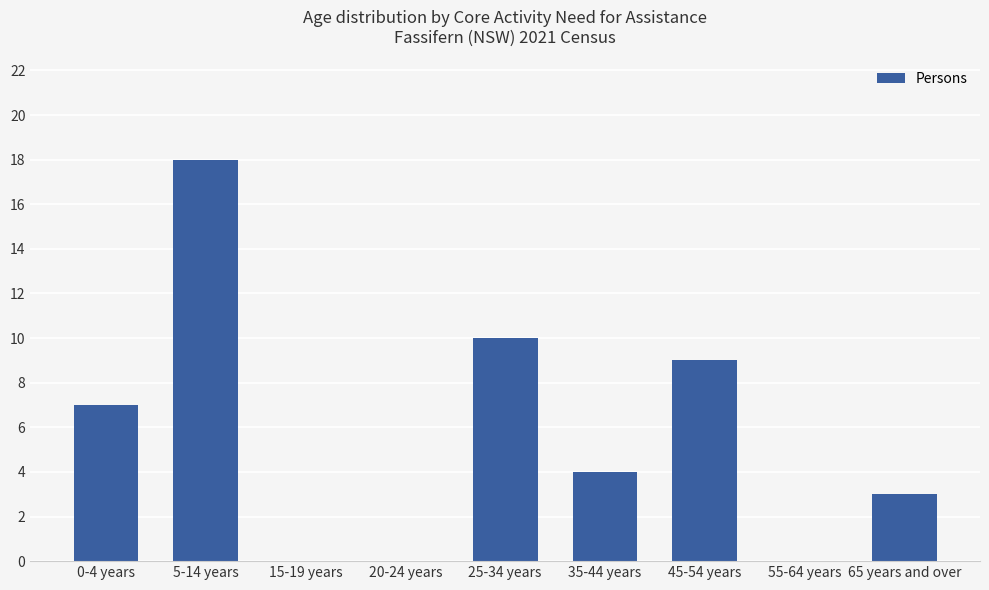

How many data points does each series have?

9